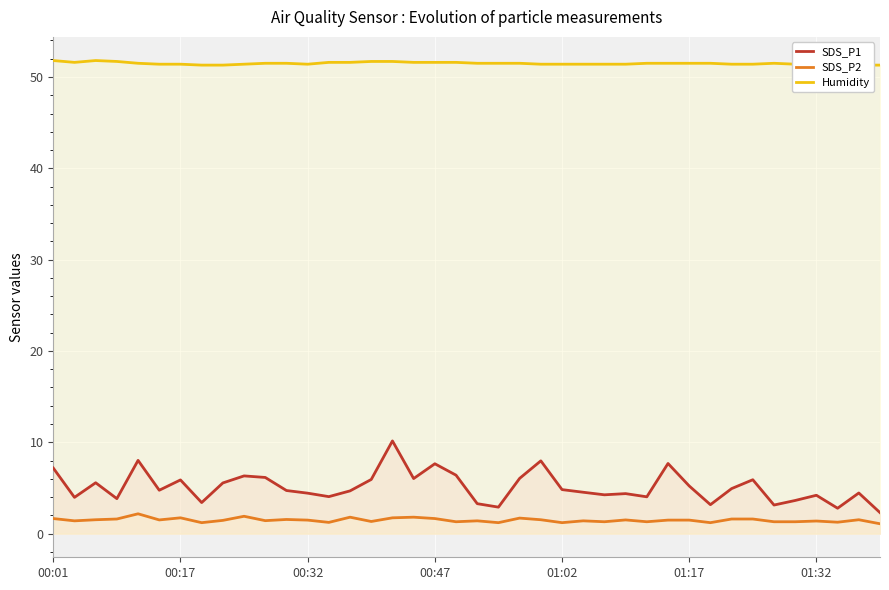

Reading right to left, what are all the values shown in this chart?

SDS_P1: 2.3	4.5	2.8	4.2	3.6	3.1	5.9	4.9	3.2	5.2	7.7	4.0	4.4	4.2	4.5	4.8	8.0	6.0	2.9	3.3	6.4	7.7	6.0	10.2	5.9	4.7	4.0	4.4	4.7	6.2	6.3	5.5	3.4	5.9	4.8	8.0	3.8	5.6	4.0	7.2
SDS_P2: 1.1	1.5	1.2	1.4	1.3	1.3	1.6	1.6	1.2	1.5	1.5	1.3	1.5	1.3	1.4	1.2	1.5	1.7	1.2	1.4	1.3	1.6	1.8	1.7	1.3	1.8	1.2	1.5	1.6	1.4	1.9	1.4	1.2	1.7	1.5	2.2	1.6	1.5	1.4	1.6
Humidity: 51.3	51.3	51.4	51.4	51.4	51.5	51.4	51.4	51.5	51.5	51.5	51.5	51.4	51.4	51.4	51.4	51.4	51.5	51.5	51.5	51.6	51.6	51.6	51.7	51.7	51.6	51.6	51.4	51.5	51.5	51.4	51.3	51.3	51.4	51.4	51.5	51.7	51.8	51.6	51.8